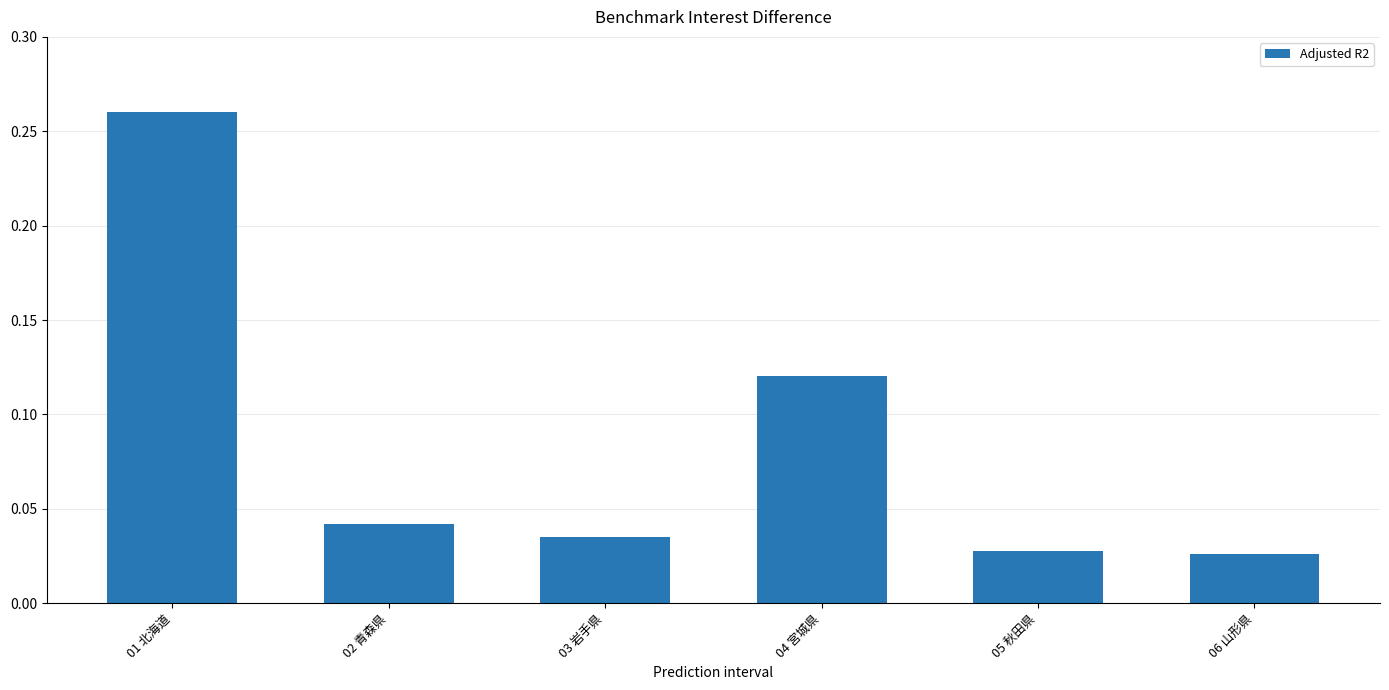

The chart shows a value of 0.0 at 04 宮城県. True or false?

False